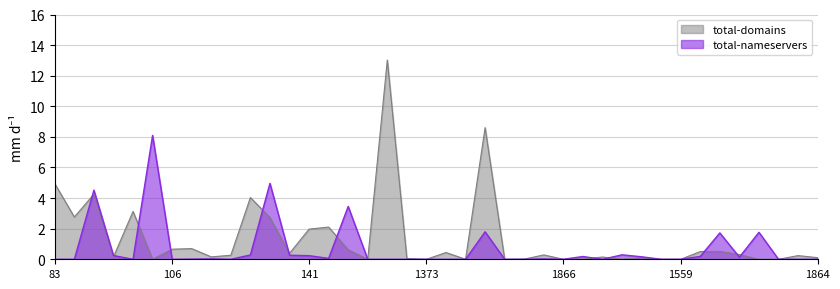

How many lines are shown in the chart?

2